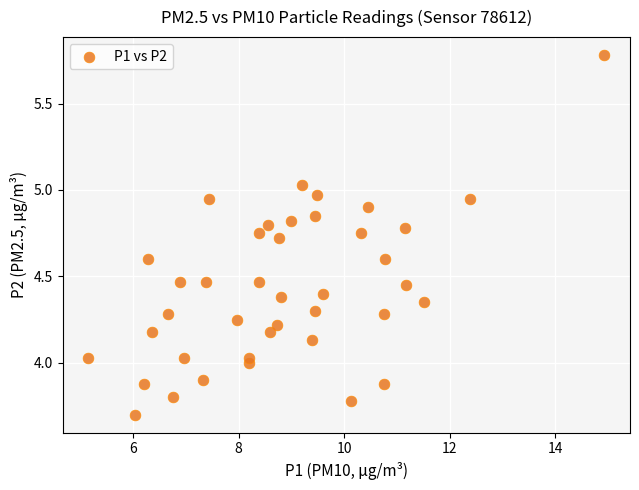

What is the range of Y values (max minus min)?

2.1